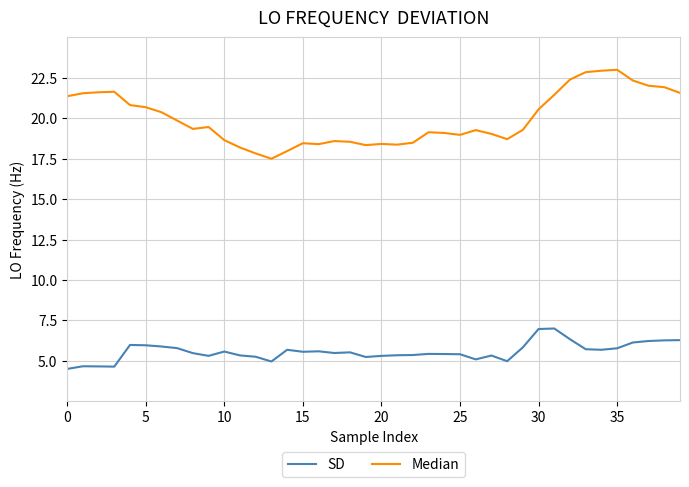

Rank the series by their maximum value, from highest to lowest.

Median, SD